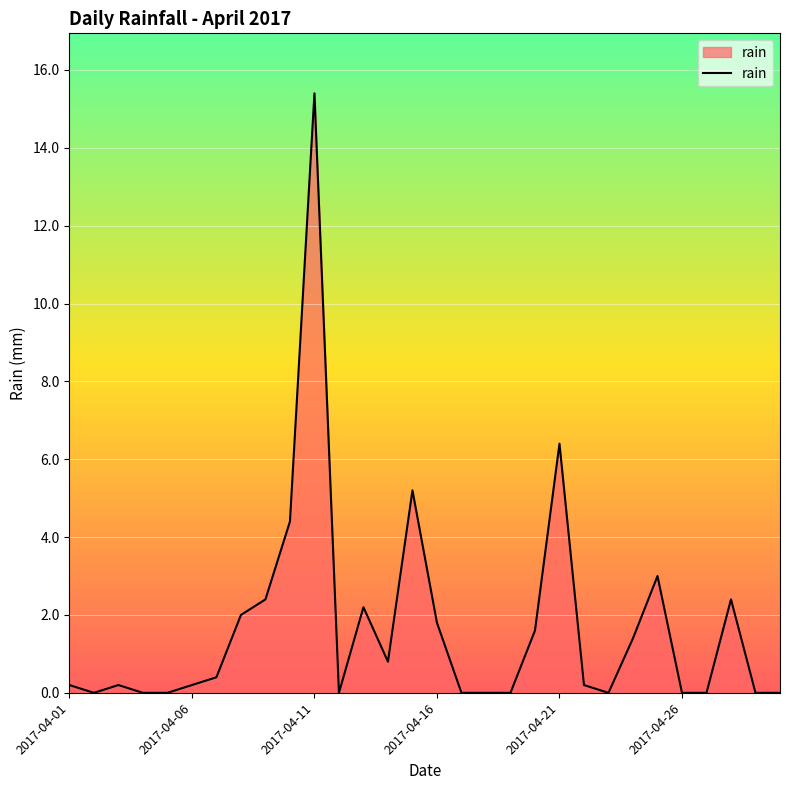

What is the maximum value shown in the chart?

15.4